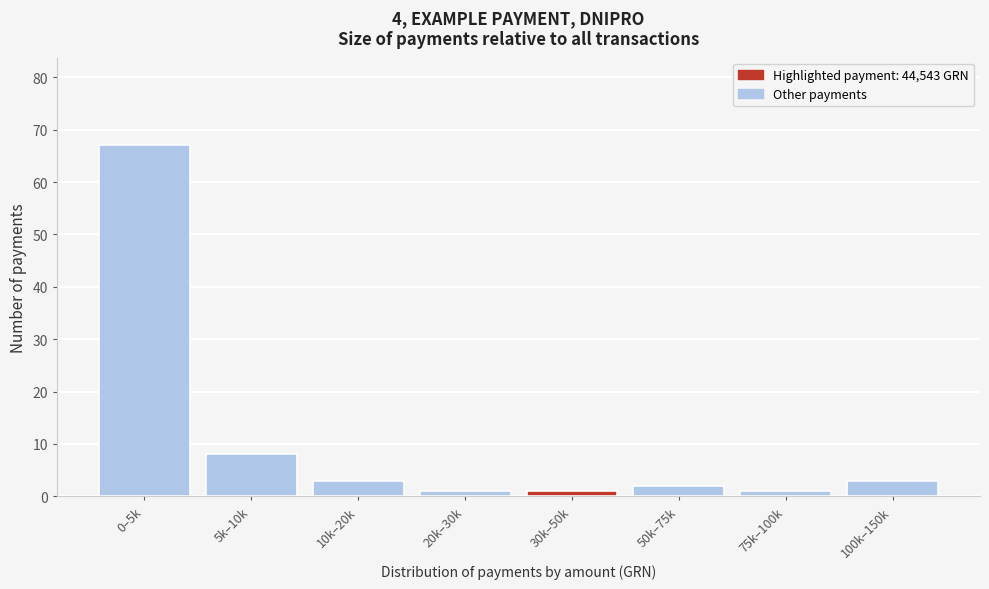

Reading right to left, list all the values displayed in this chart.

3	1	2	1	1	3	8	67